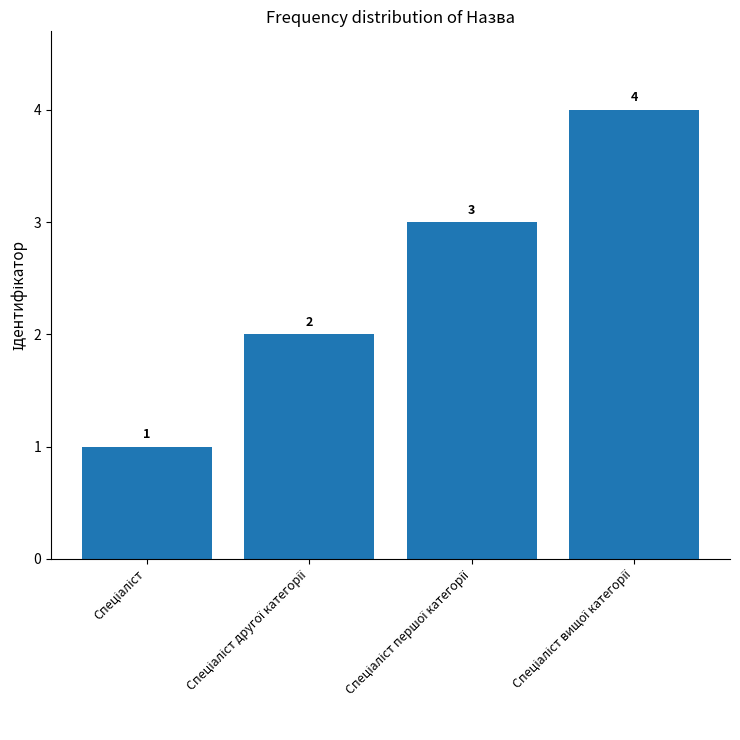

Count the values in the range 2 to 4.

3